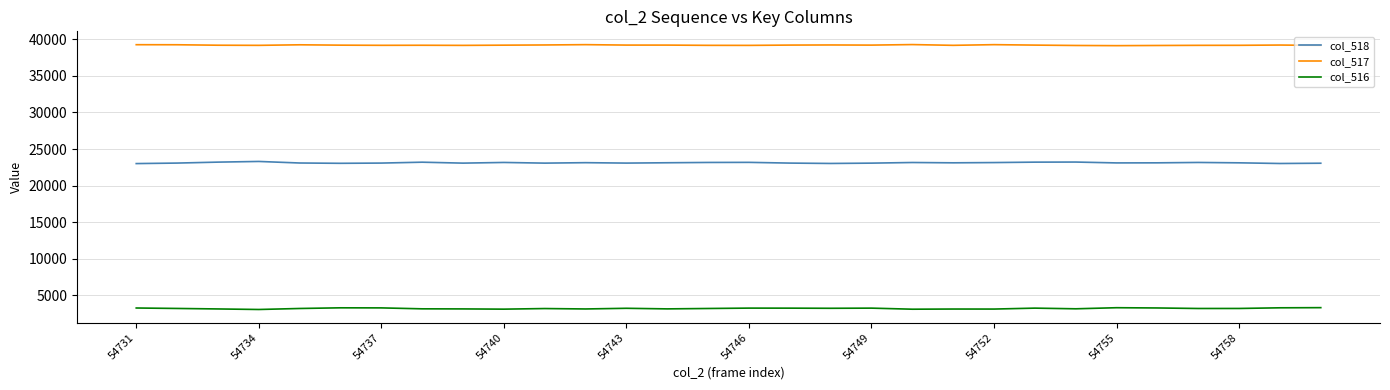

What is the greatest value displayed?

39291